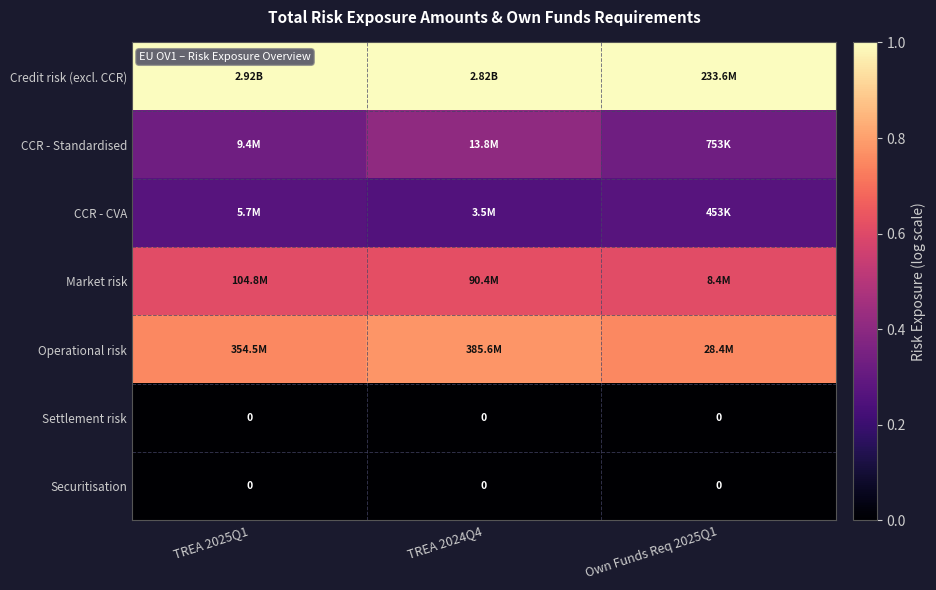

The CCR - Standardised series shows 0.6 at TREA 2024Q4. True or false?

False